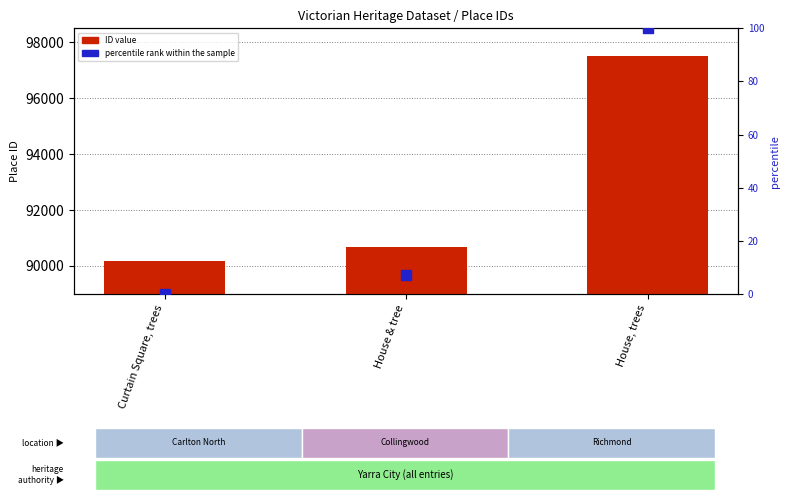

Which series has the widest spread of Y values?

ID